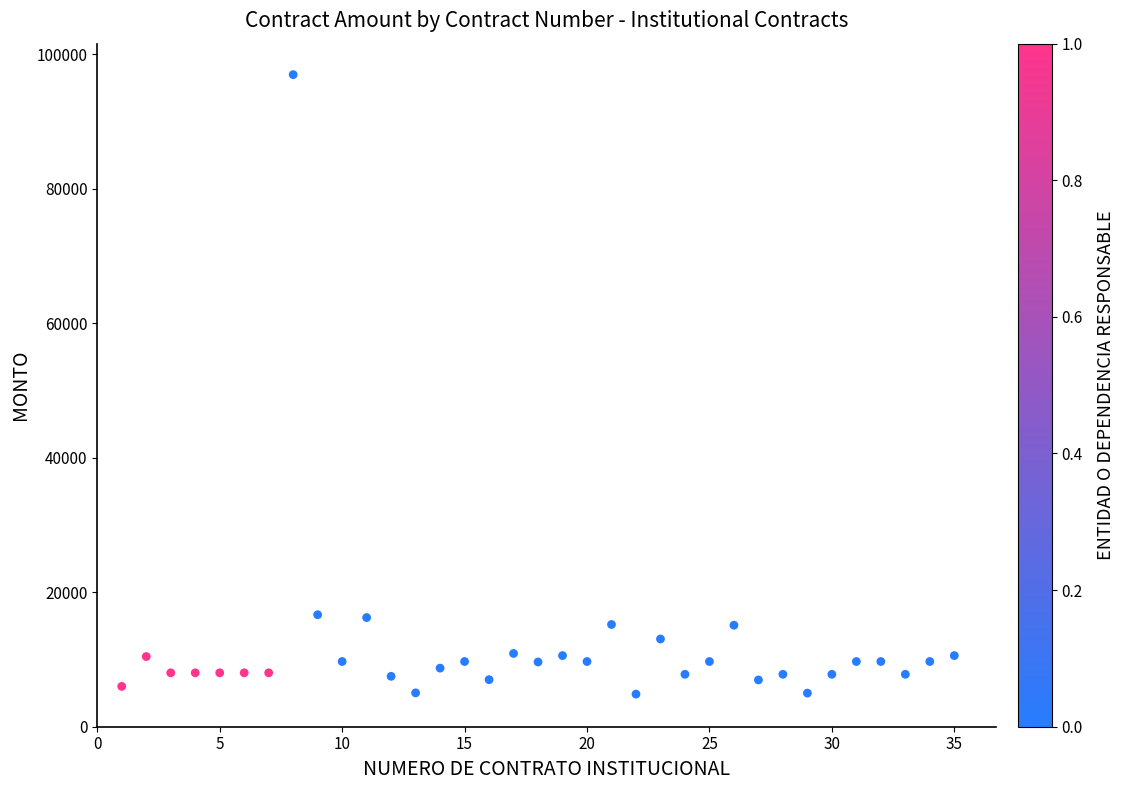

What is the range of X values (max minus min)?

34.0